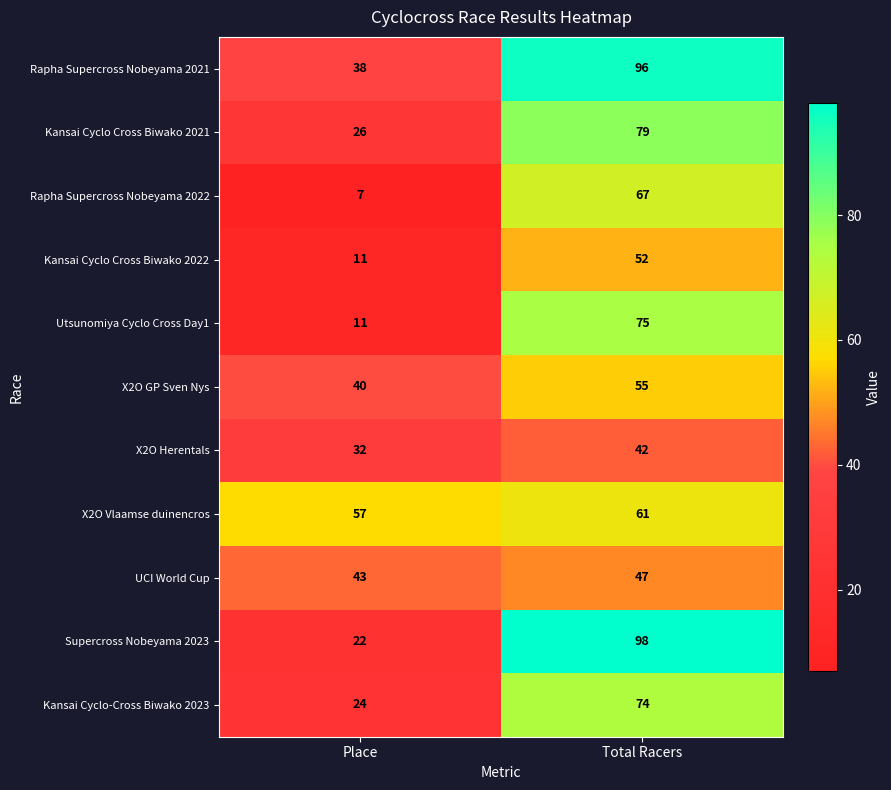

Rank the series by their maximum value, from highest to lowest.

Supercross Nobeyama 2023, Rapha Supercross Nobeyama 2021, Kansai Cyclo Cross Biwako 2021, Utsunomiya Cyclo Cross Day1, Kansai Cyclo-Cross Biwako 2023, Rapha Supercross Nobeyama 2022, X2O Vlaamse duinencros, X2O GP Sven Nys, Kansai Cyclo Cross Biwako 2022, UCI World Cup, X2O Herentals